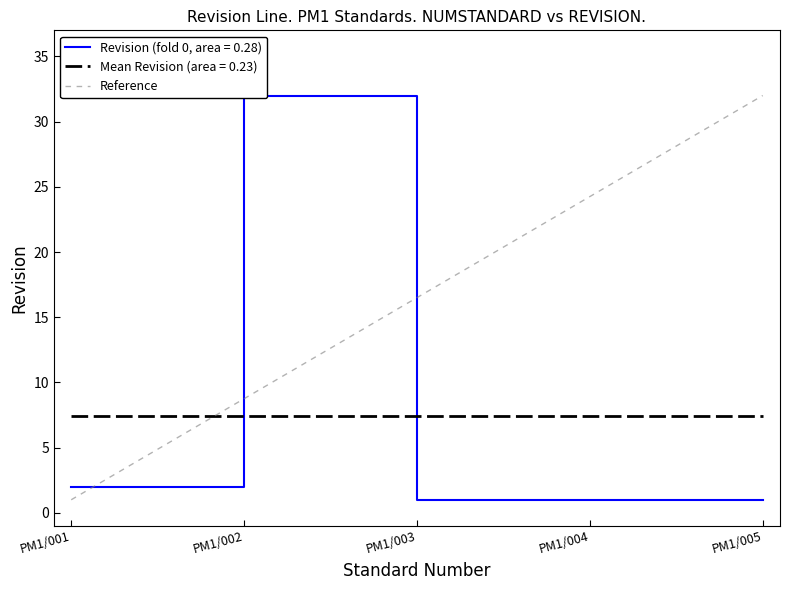

Is it true that the value at PM1/004 is 1?

True